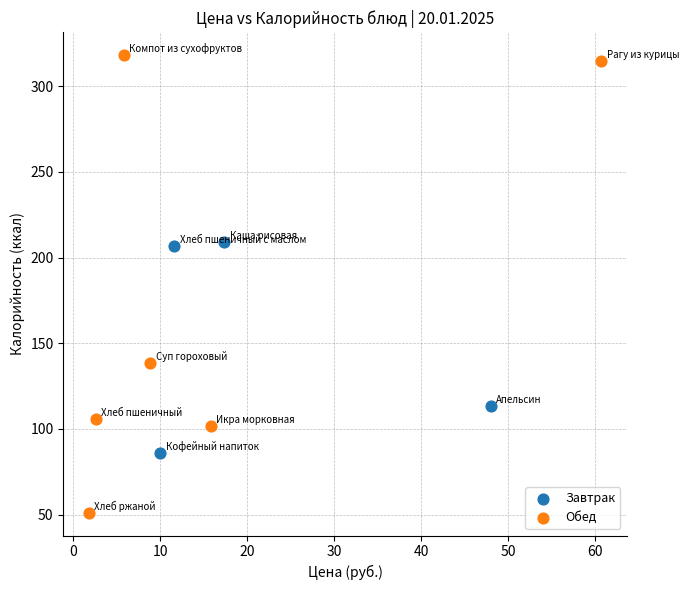

Which series contains the highest Y value?

Обед